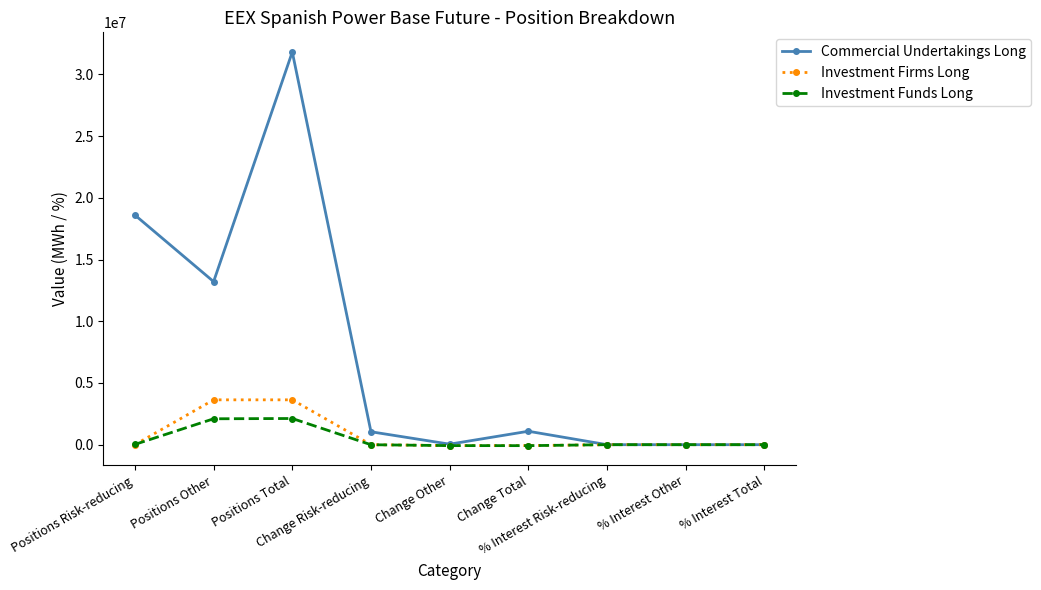

Which series changed the most between Positions Other and Change Total?

Commercial Undertakings Long